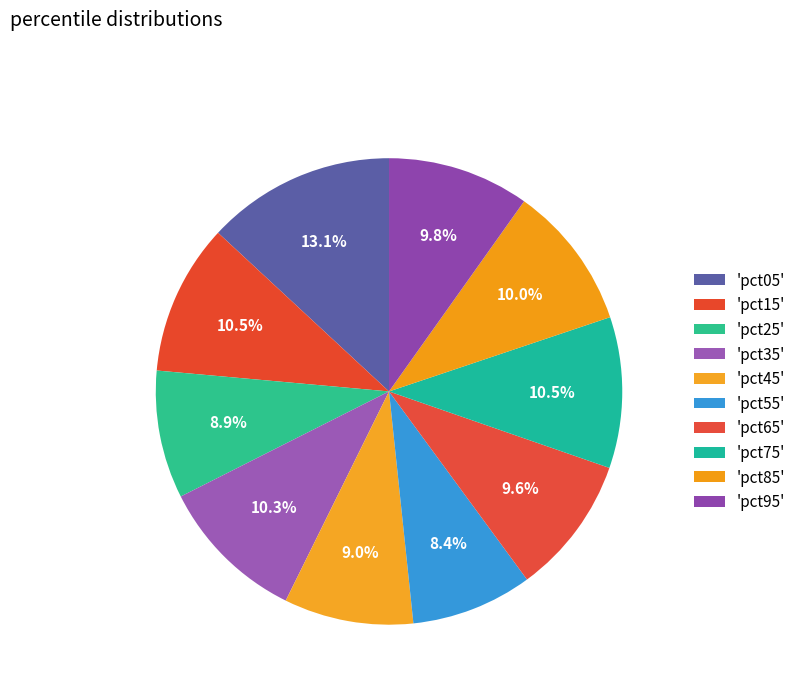

How many segments does this pie chart have?

10